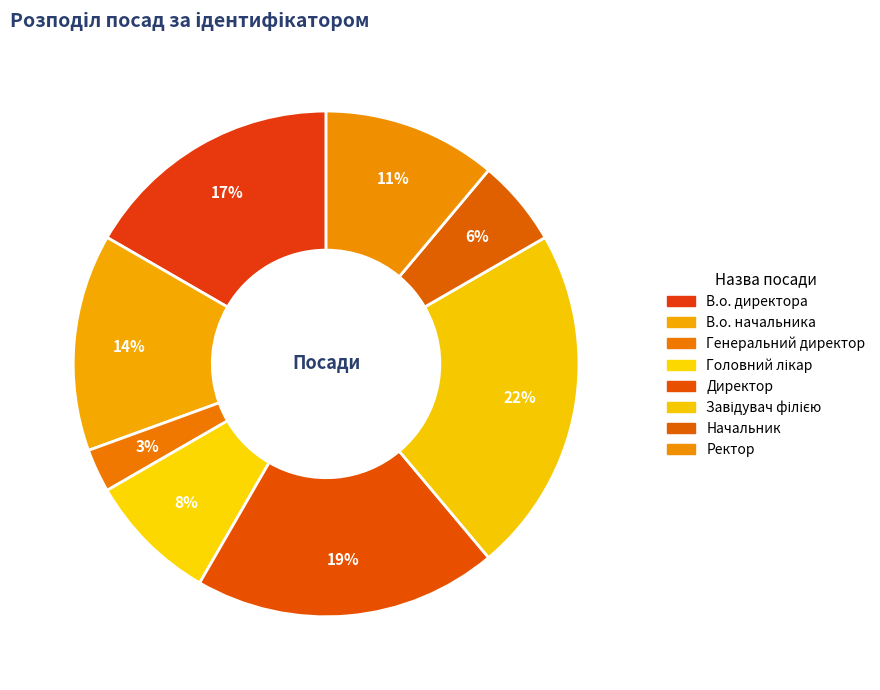

True or false: Завідувач філією accounts for 22% of the total.

True